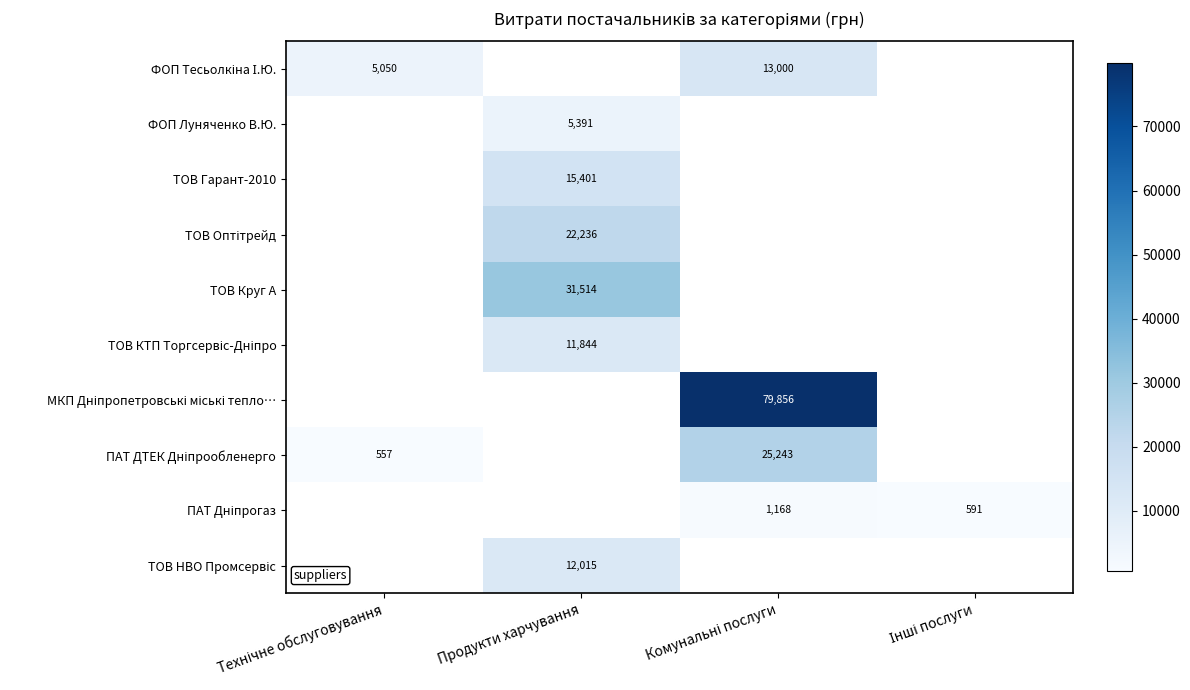

Which series changed the most between Технічне обслуговування and Комунальні послуги?

МКП Дніпропетровські міські тепло…